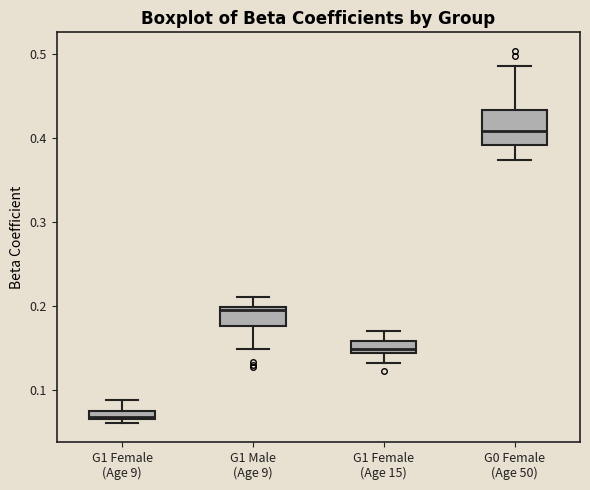

Which box's median line is the lowest?

G1 Female (Age 9)